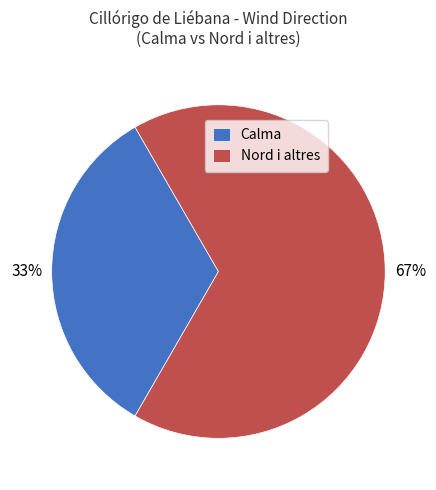

Combined, do Calma and Nord i altres account for over 50%?

Yes